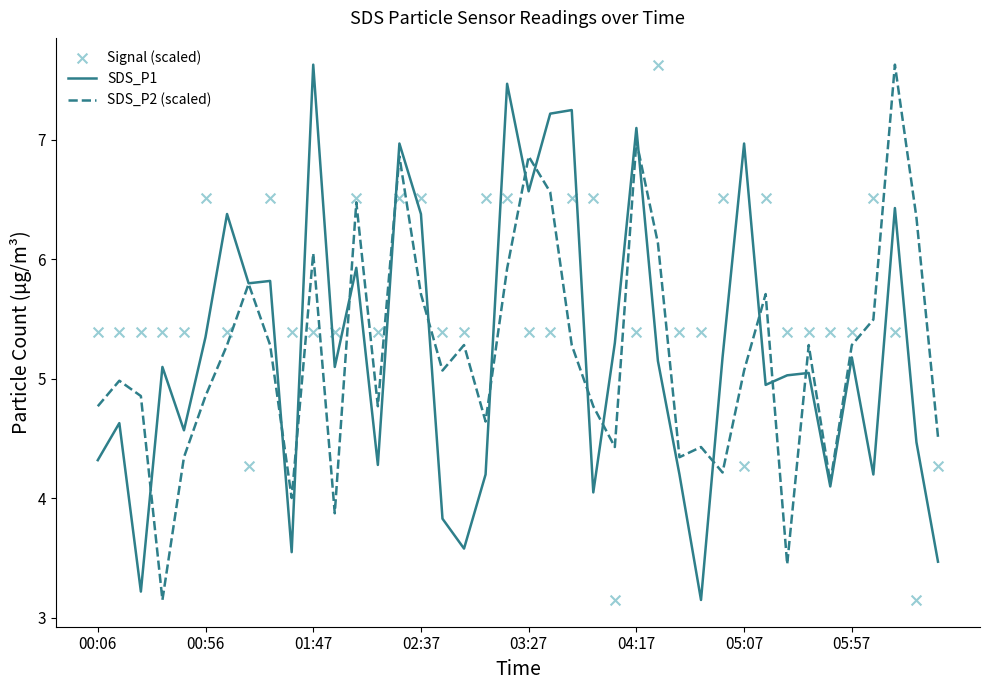

At which category is the sum across all series the highest?

14